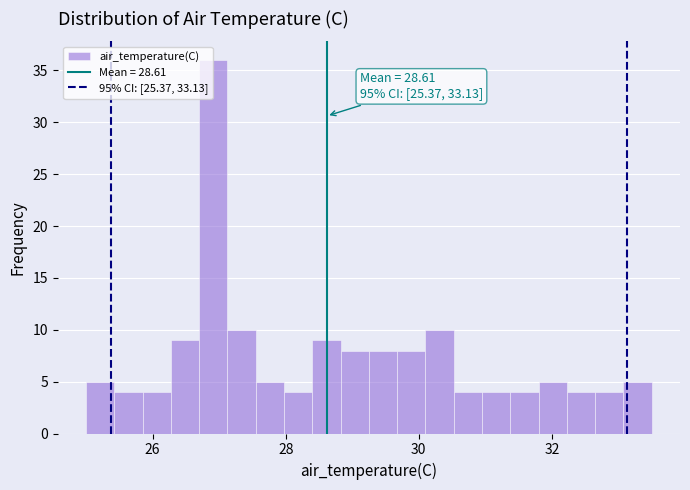

Read against the x-axis, roughly where is the centre of the tallest bar?

27.0